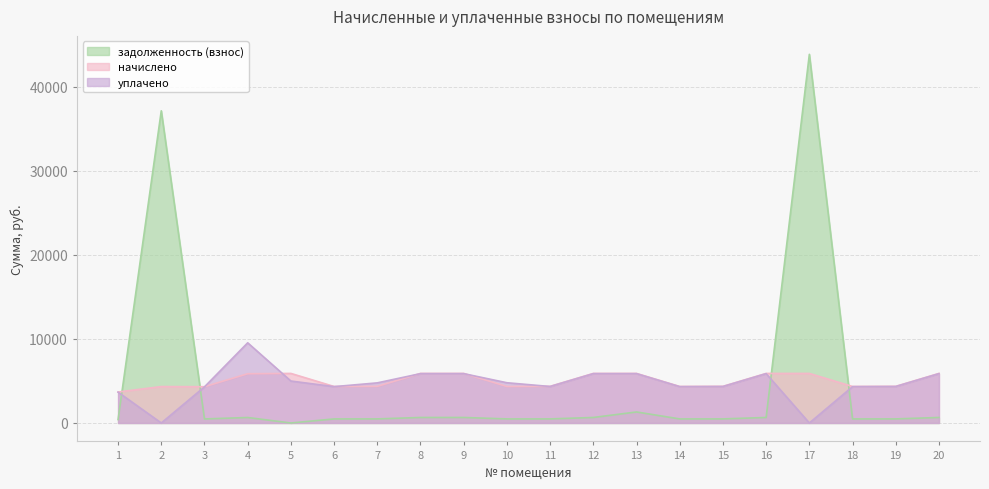

What is the sum of all начислено values?

100209.3